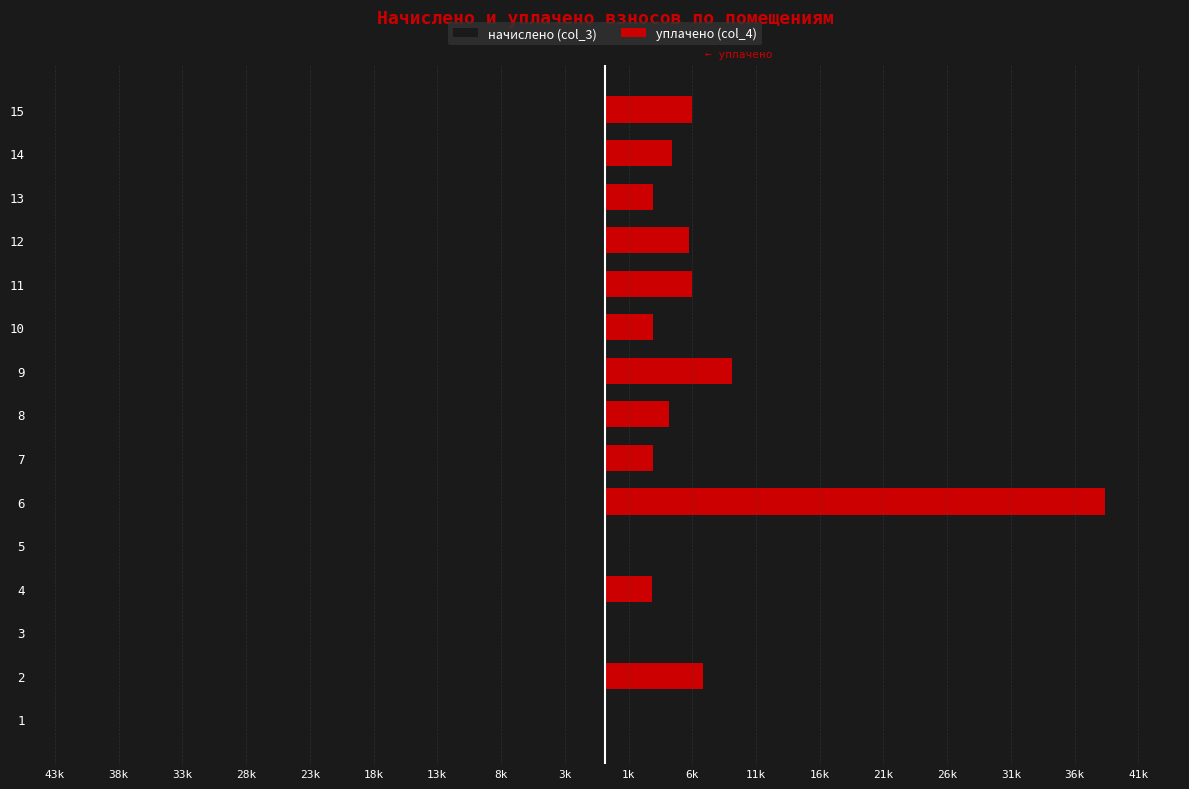

What is the sum of all начислено (col_3) values?

-88943.0